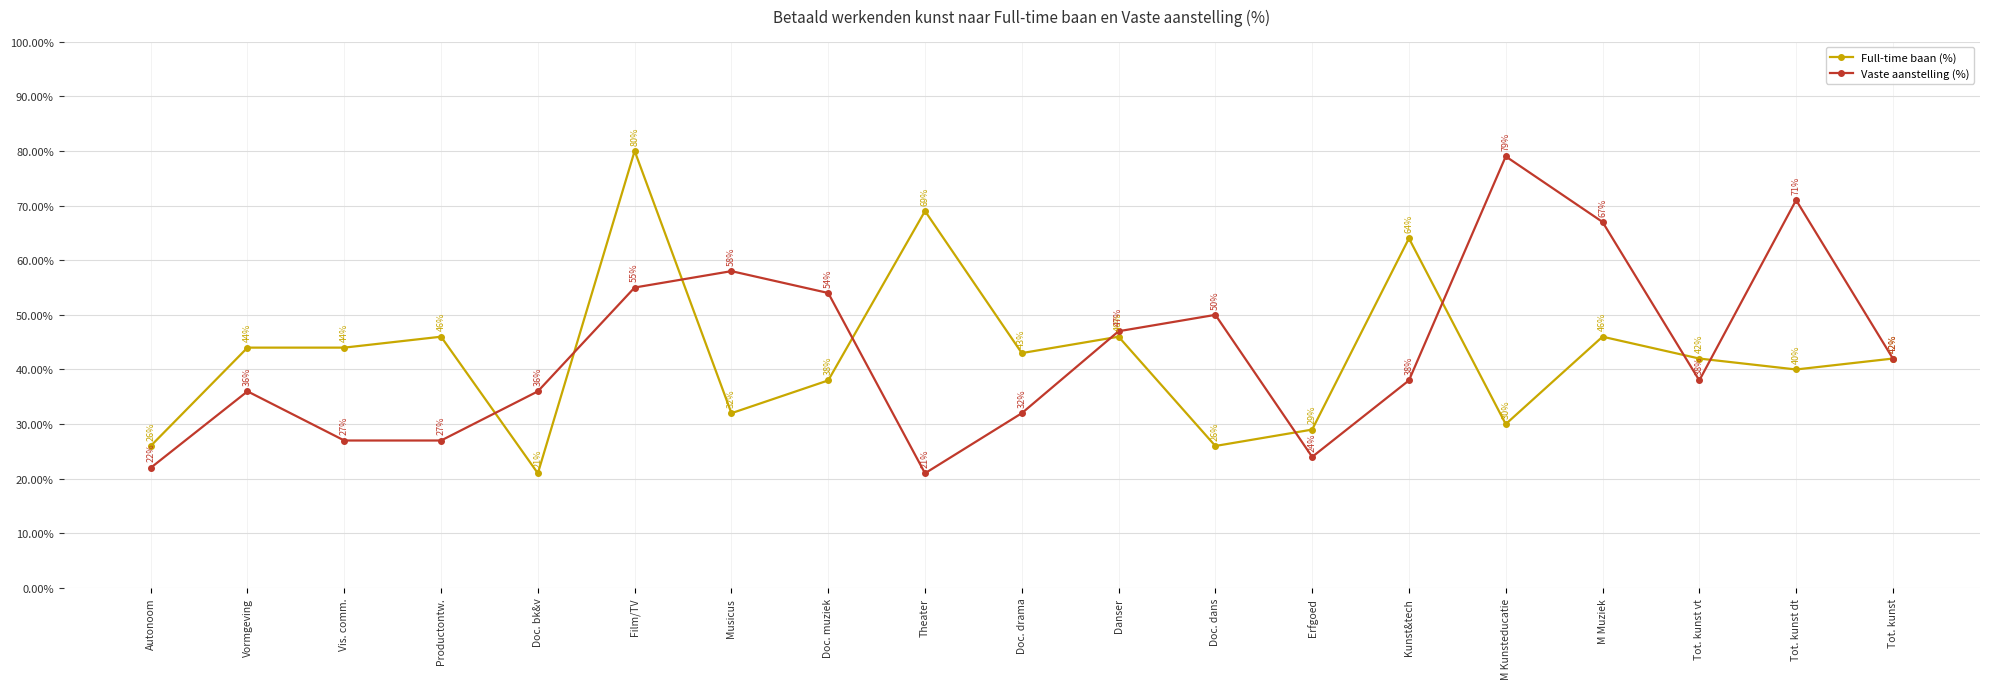

How many lines are shown in the chart?

2